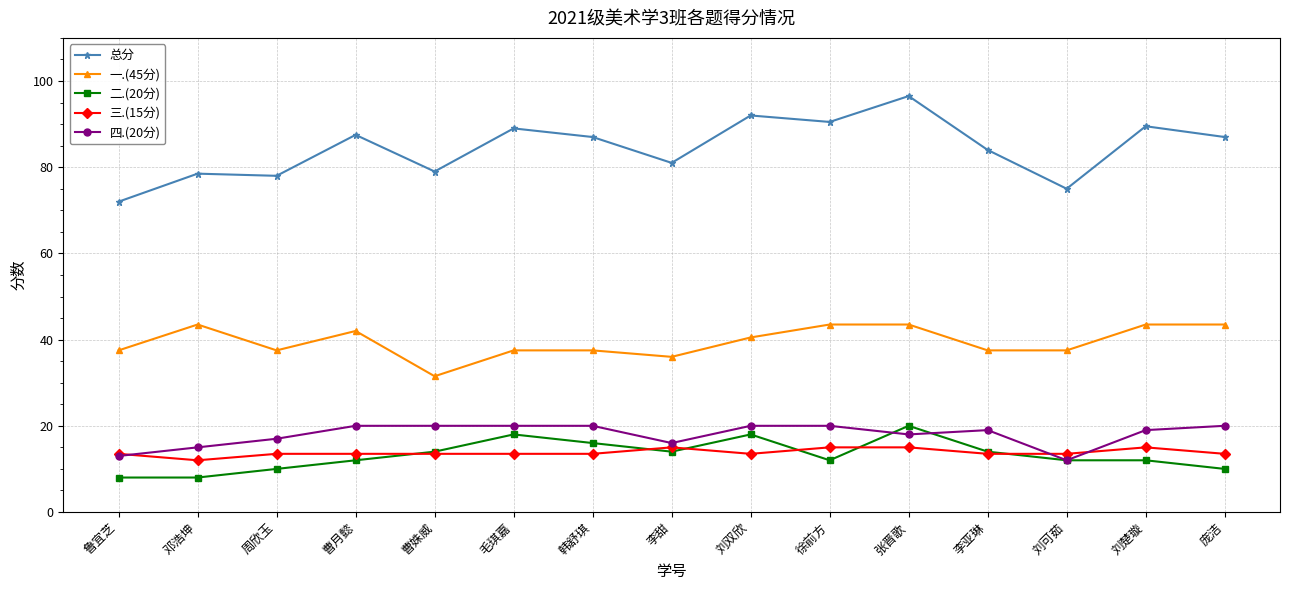

Count the 四.(20分) values in the range 16 to 20.

12